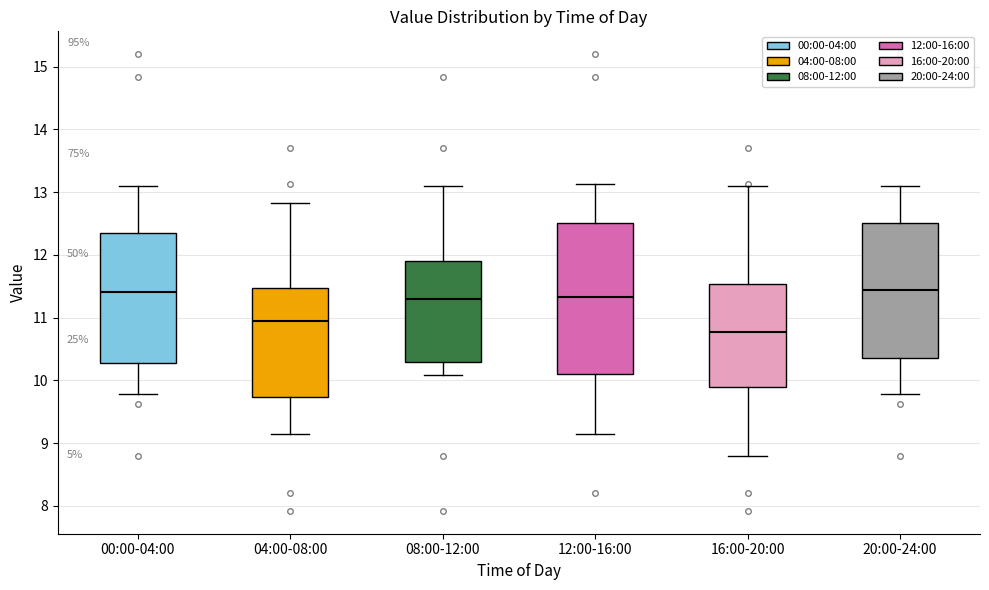

Reading left to right, read every box against the y-axis: the position of its median line, the range the box covers, and the ends of its whiskers. The values are not printed on the chart, so give them approximately, as read against the axis.

00:00-04:00: median 11.4, box 10.3 to 12.4, whiskers 9.8 to 13.1
04:00-08:00: median 10.9, box 9.7 to 11.5, whiskers 9.2 to 12.8
08:00-12:00: median 11.3, box 10.3 to 11.9, whiskers 10.1 to 13.1
12:00-16:00: median 11.3, box 10.1 to 12.5, whiskers 9.2 to 13.1
16:00-20:00: median 10.8, box 9.9 to 11.5, whiskers 8.8 to 13.1
20:00-24:00: median 11.4, box 10.4 to 12.5, whiskers 9.8 to 13.1